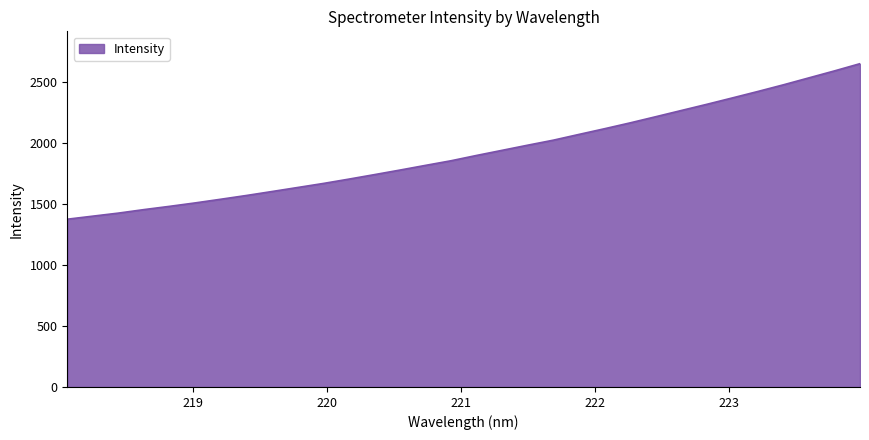

What is the smallest value displayed?

1375.0